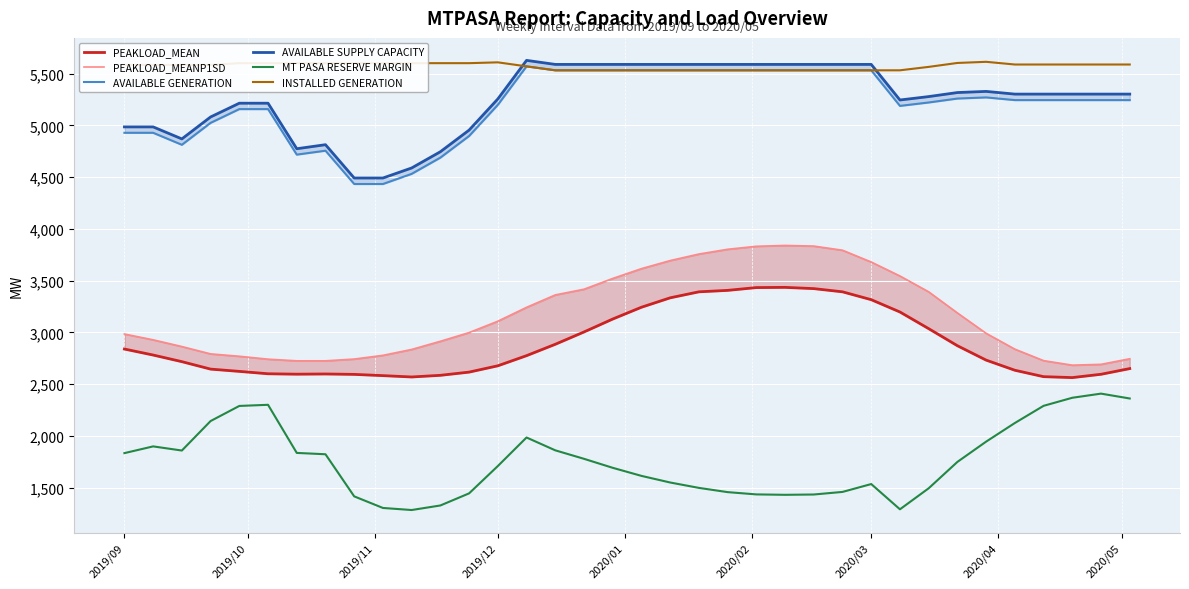

What is the difference between the maximum and minimum values in the AVAILABLE GENERATION series?

1137